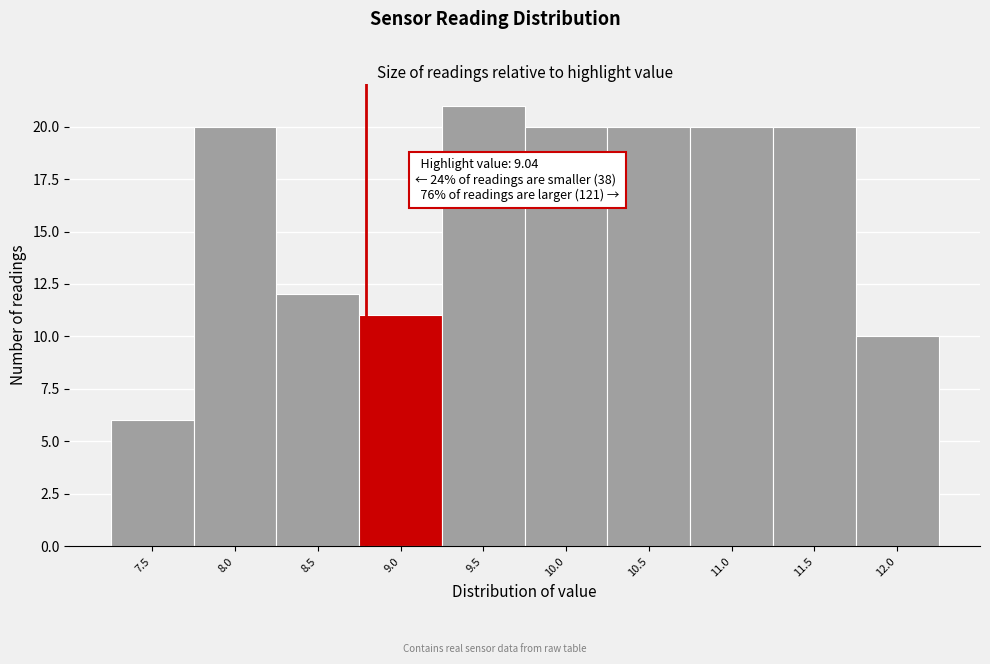

Reading left to right, transcribe all the data shown in this chart.

7.5=6	8.0=20	8.5=12	9.0=11	9.5=21	10.0=20	10.5=20	11.0=20	11.5=20	12.0=10